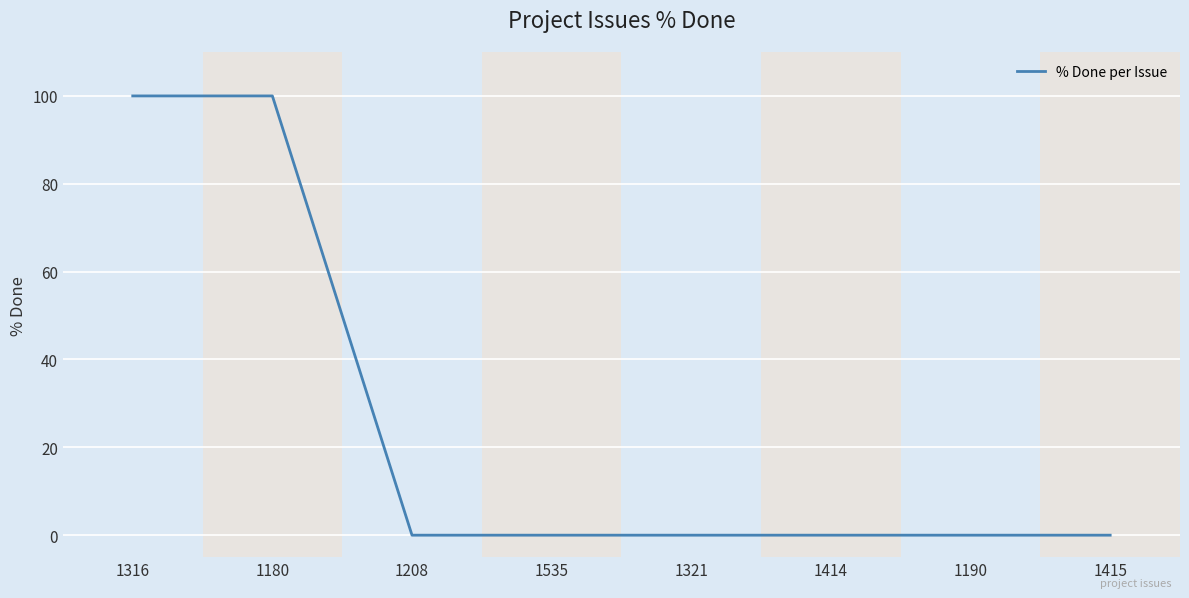

What is the sum of all values?

200